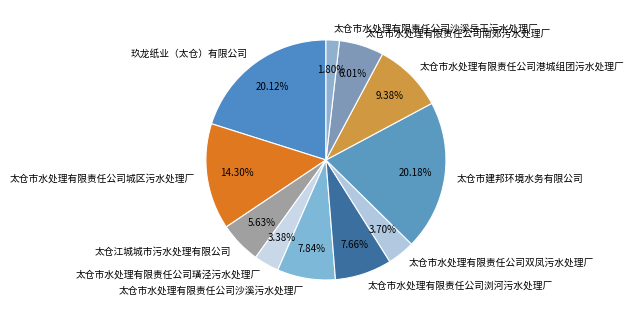

Count the number of slices in the pie.

11